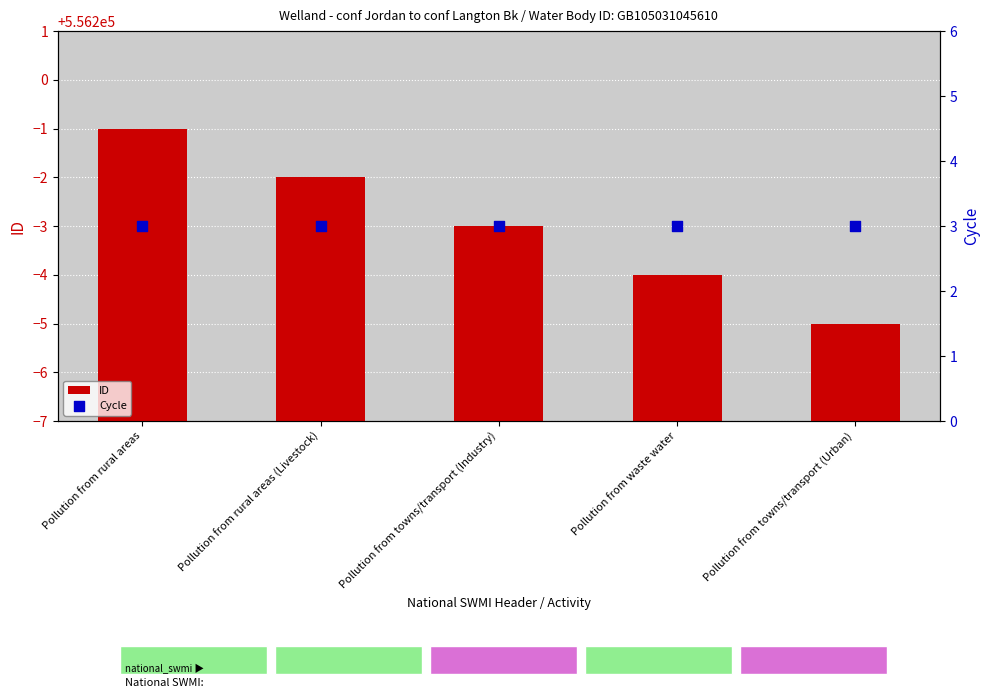

At which category is the sum across all series the highest?

Pollution from rural areas